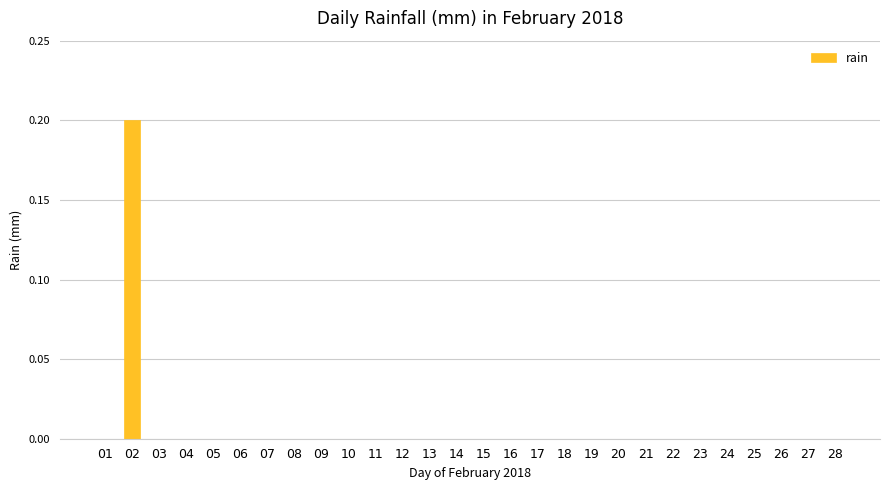

The value at 20 is 0.0. True or false?

True